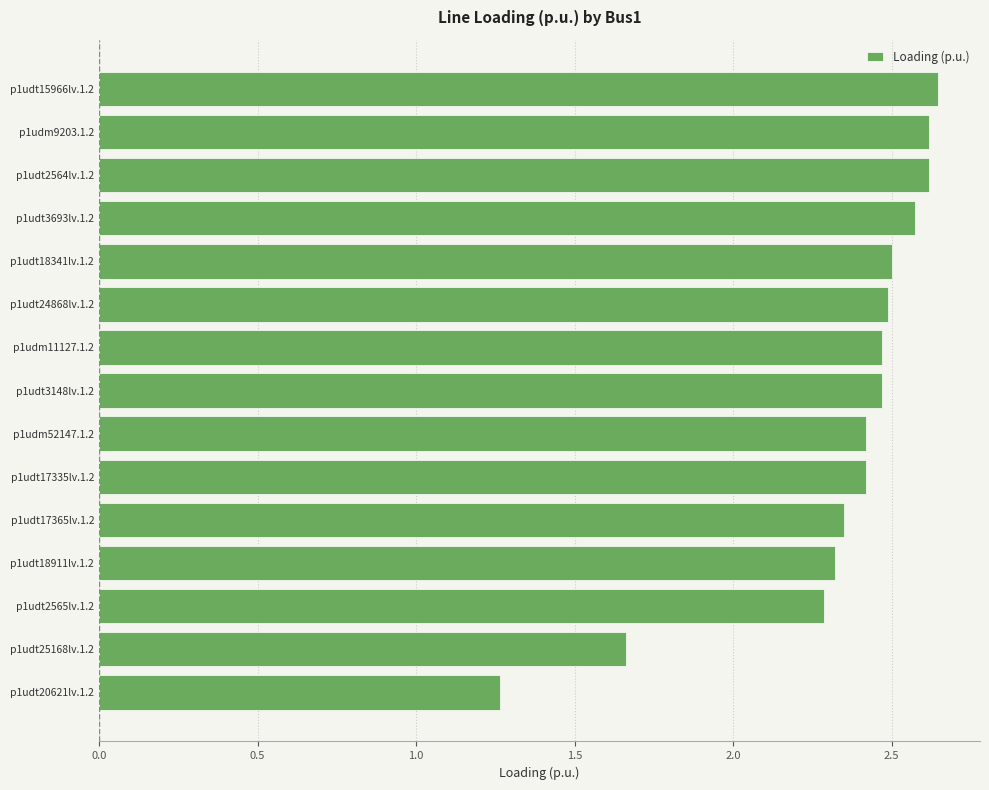

What is the difference between the second highest and minimum values?

1.4